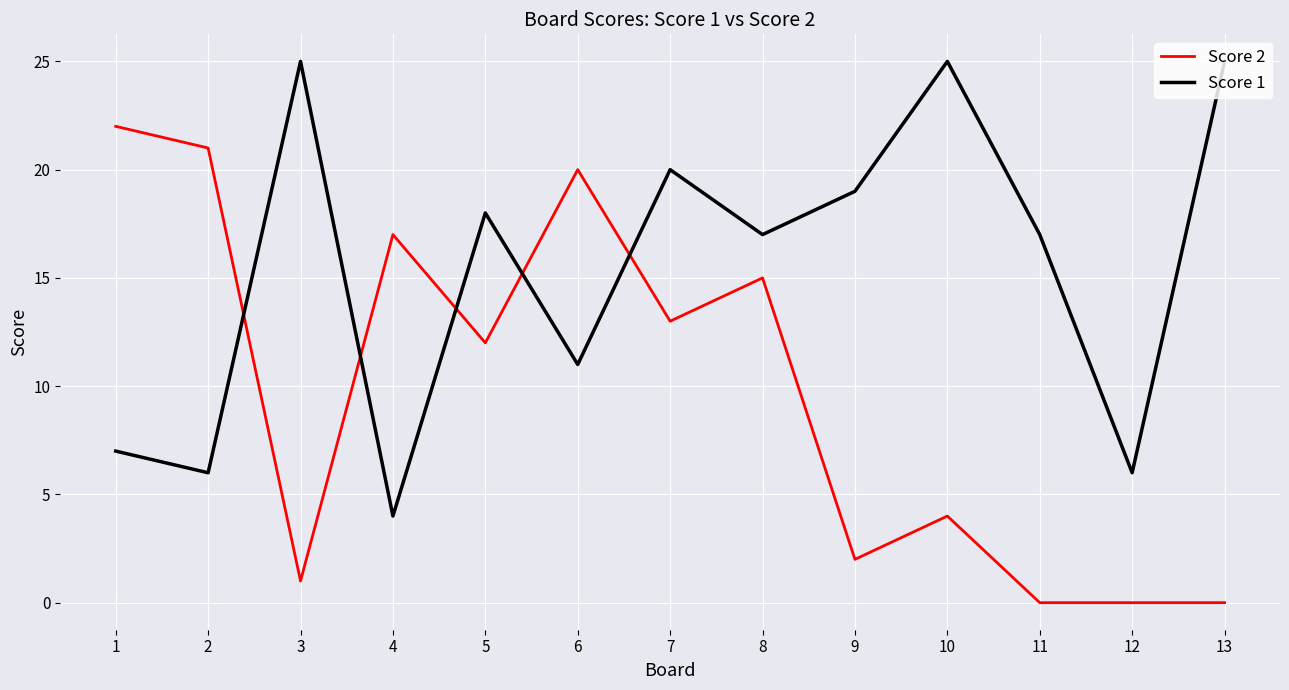

At which label does Score 1 reach its minimum?

4